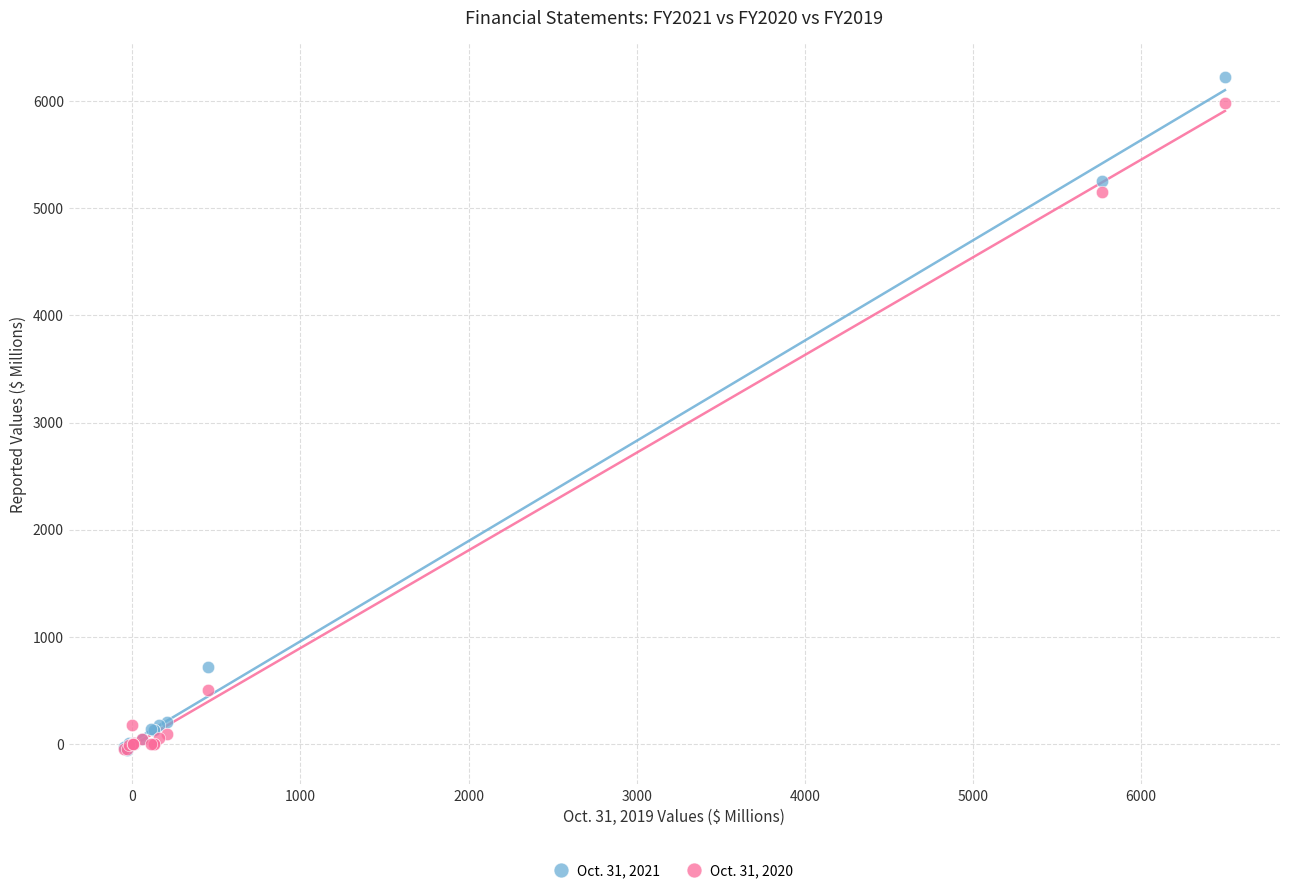

Across all series, what Y value is closest to 3087?

5157.0